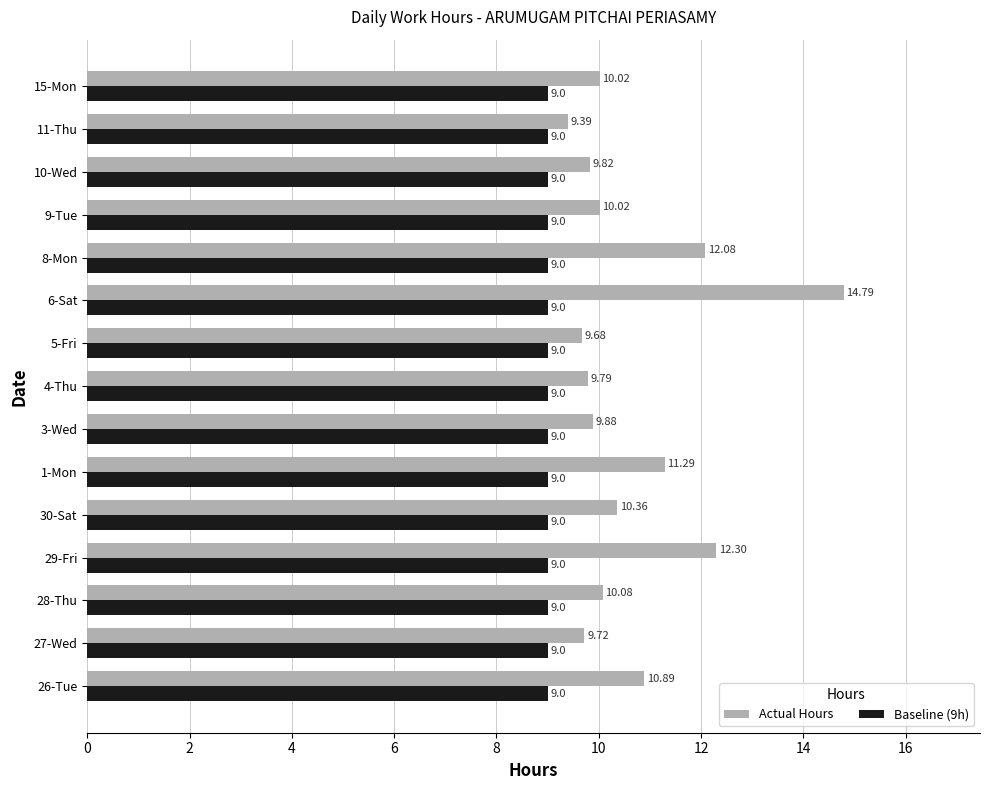

Rank the series at 4-Thu from lowest to highest value.

Baseline (9h), Actual Hours